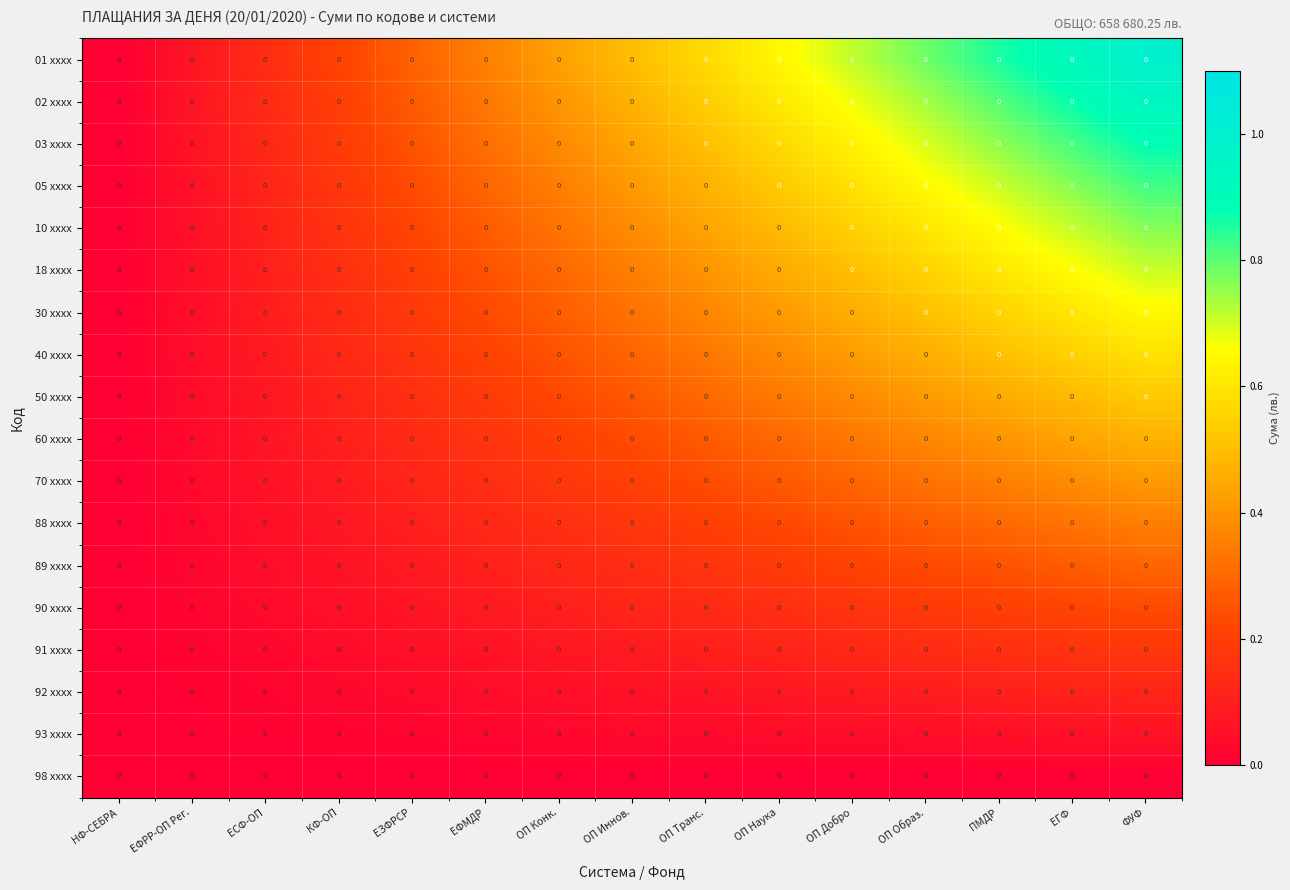

Between ОП Иннов. and ОП Образ., which is larger?

ОП Образ.